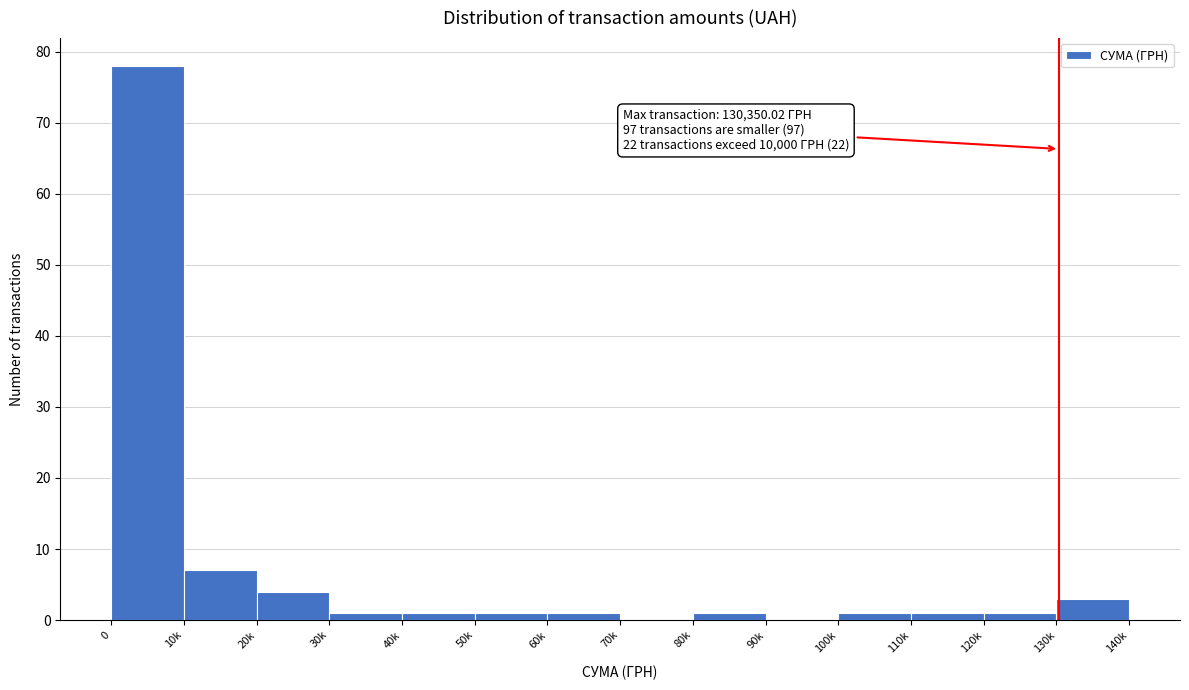

Reading right to left, list all the values displayed in this chart.

130k=3	120k=1	110k=1	100k=1	90k=0	80k=1	70k=0	60k=1	50k=1	40k=1	30k=1	20k=4	10k=7	0=78